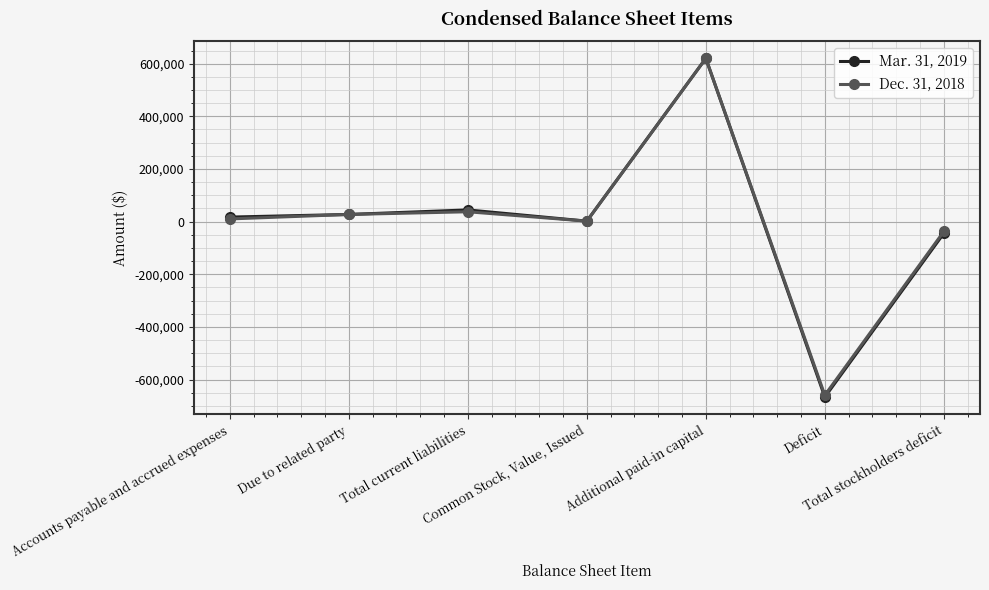

What is the value of the Mar. 31, 2019 point at the 6th from the left?

-666512